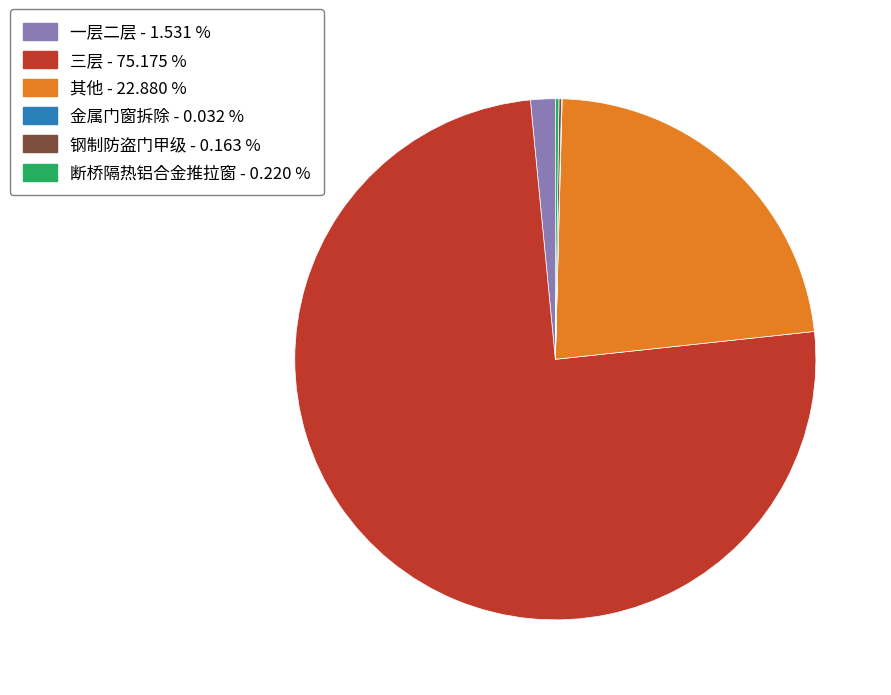

Which has a higher value, 三层 or 一层二层?

三层